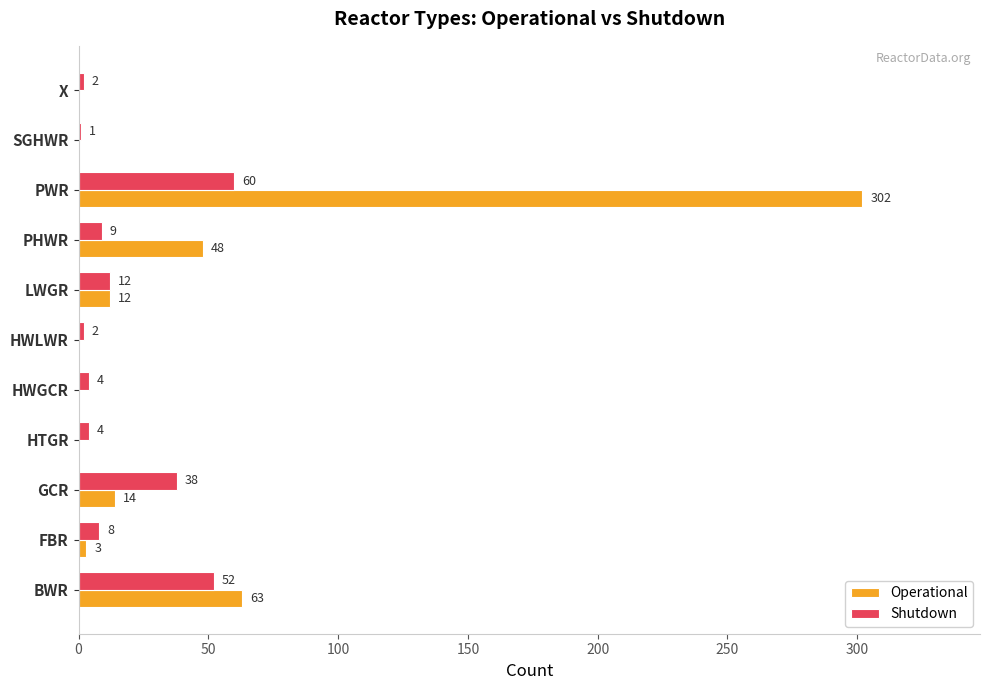

What is the total value across all series at PHWR?

57